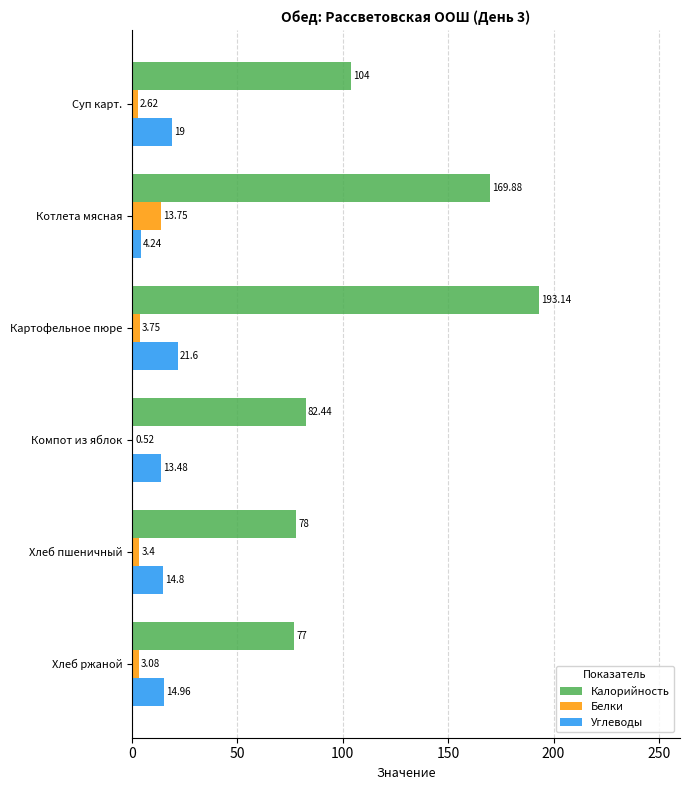

At which label does Калорийность reach its peak?

Картофельное пюре